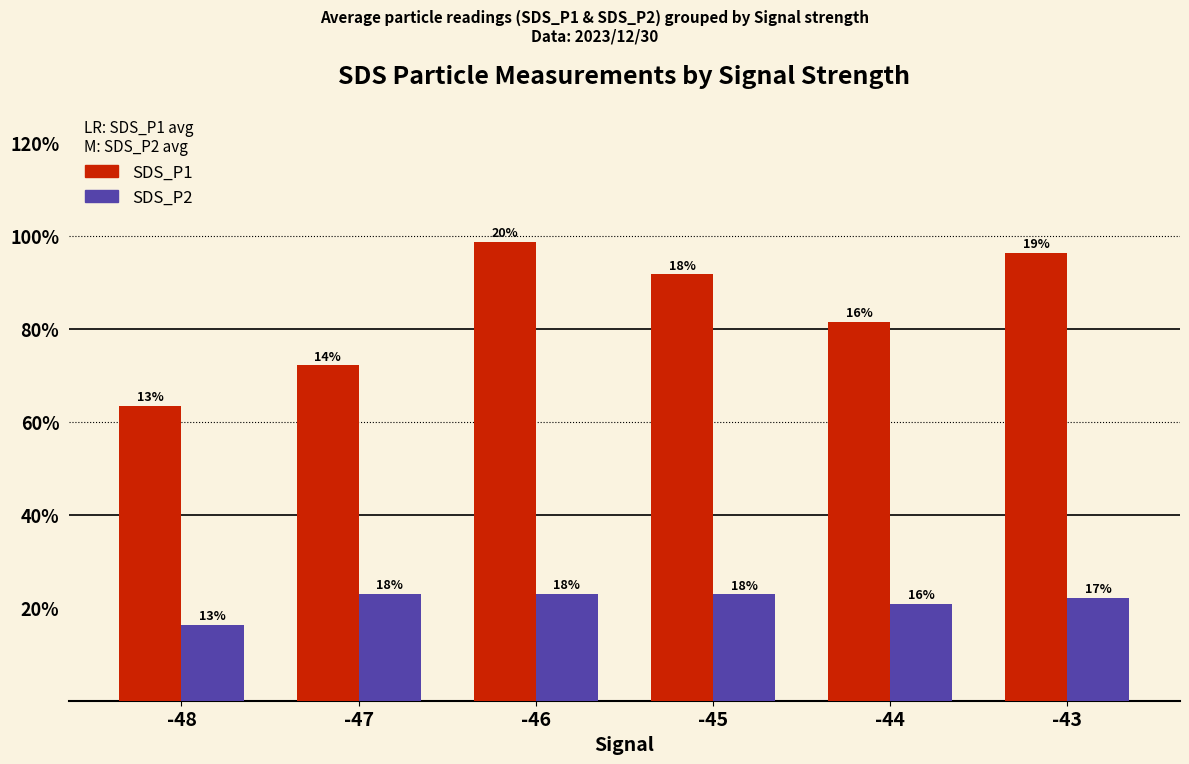

What are all the series names shown in the legend?

SDS_P1, SDS_P2